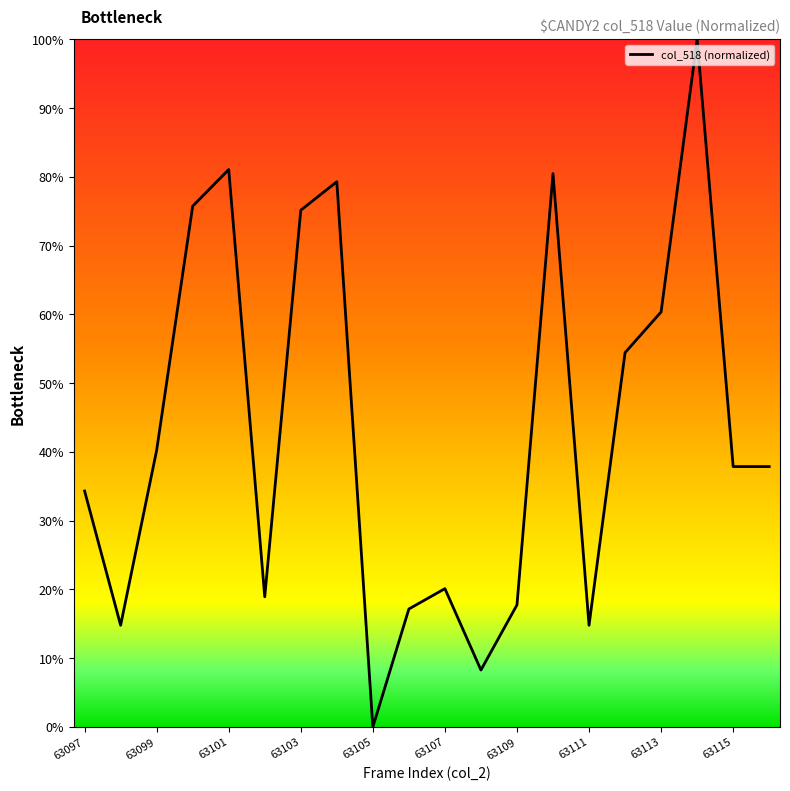

What is the greatest value displayed?

100.0